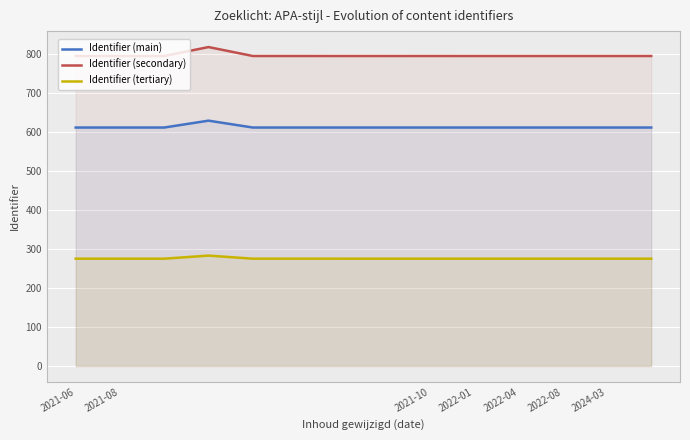

True or false: Identifier (main) and Identifier (secondary) cross at least once.

False